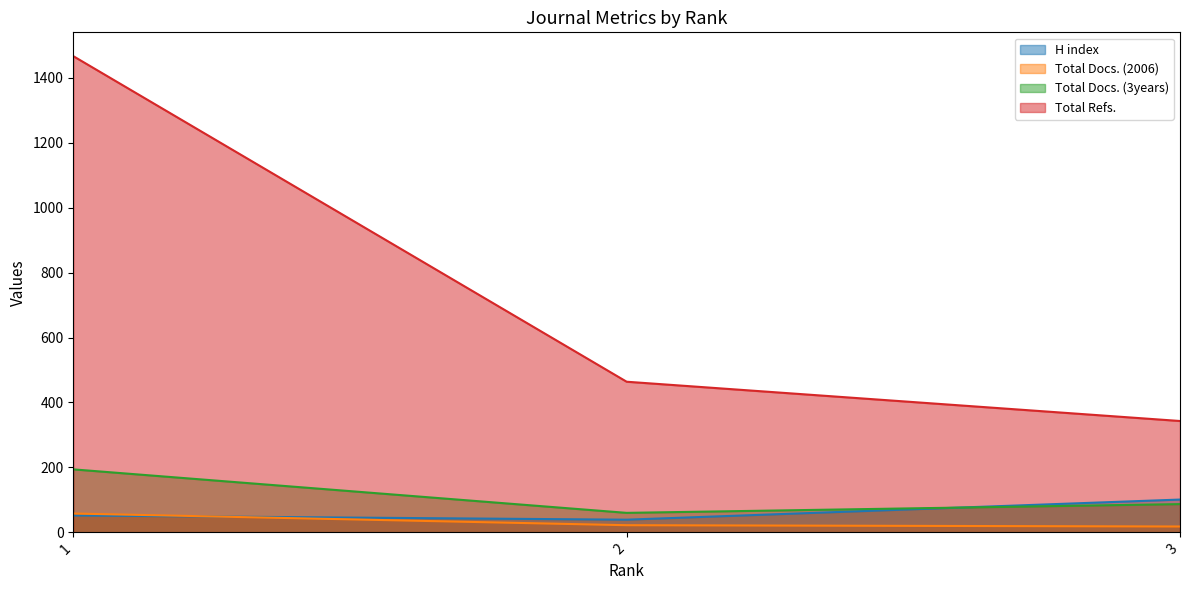

Rank the series by their maximum value, from lowest to highest.

Total Docs. (2006), H index, Total Docs. (3years), Total Refs.